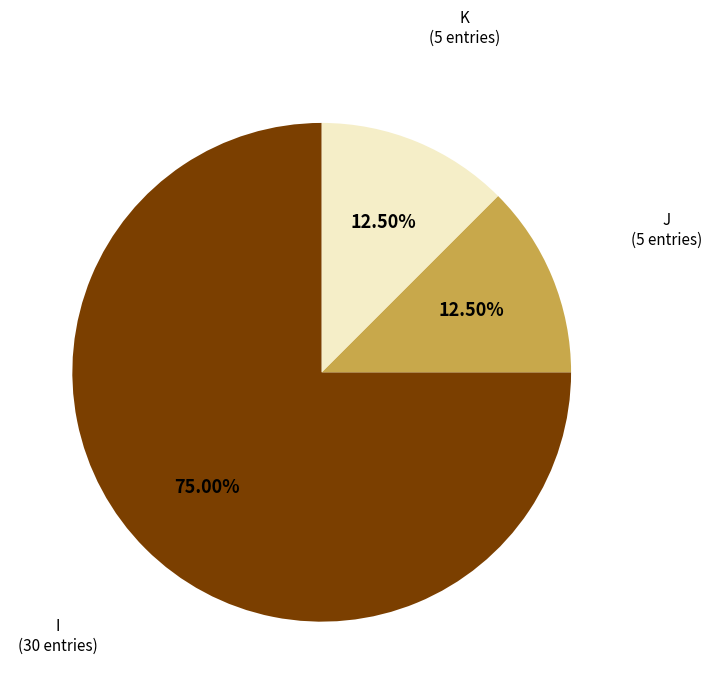

Count the number of slices in the pie.

3